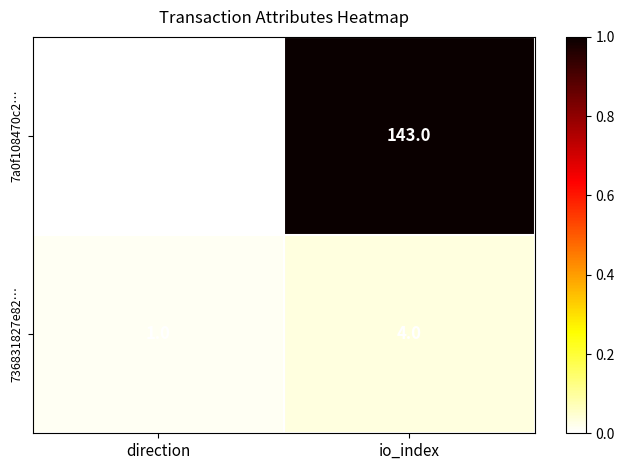

Rank the series by their average value, from lowest to highest.

736831827e82…, 7a0f108470c2…